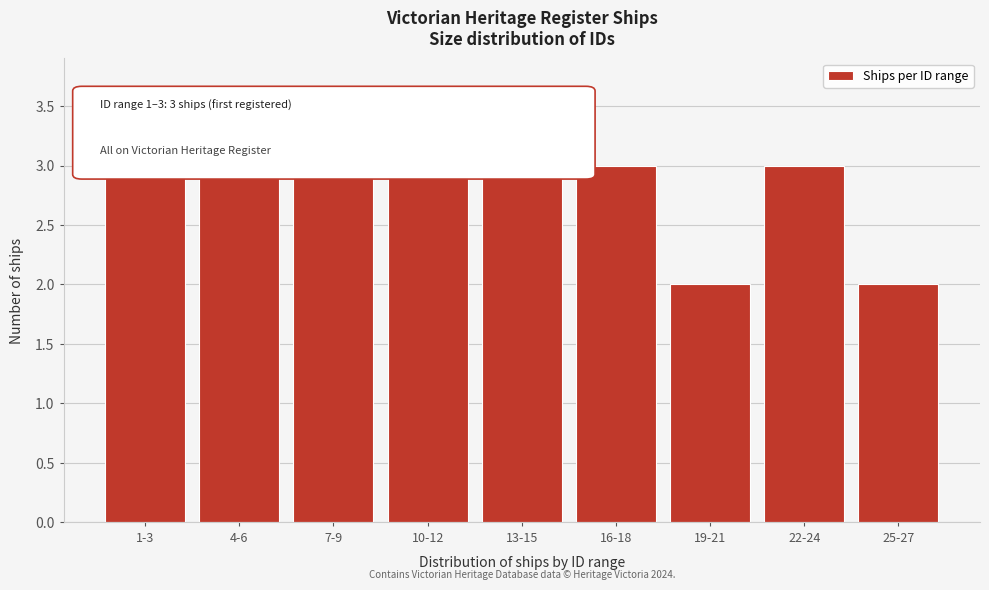

Reading left to right, list all the values displayed in this chart.

1-3=3	4-6=3	7-9=3	10-12=3	13-15=3	16-18=3	19-21=2	22-24=3	25-27=2